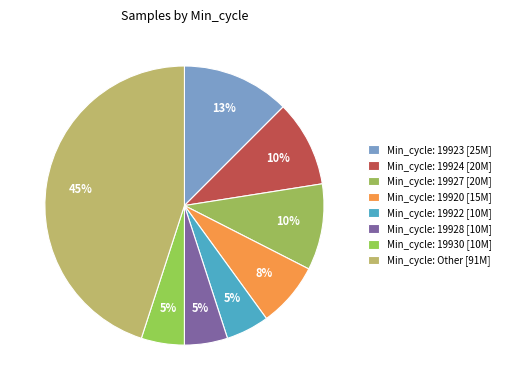

Does any single category account for the majority?

No